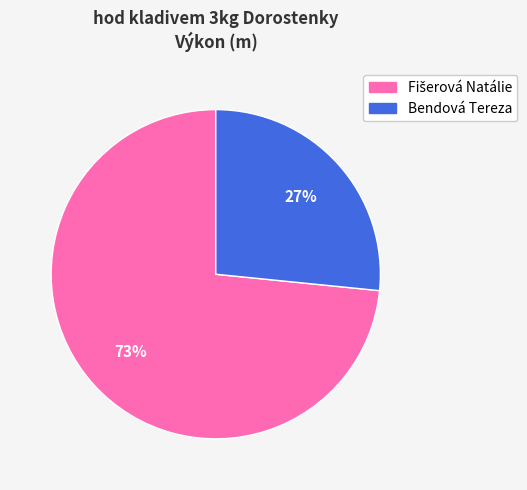

How many segments does this pie chart have?

2